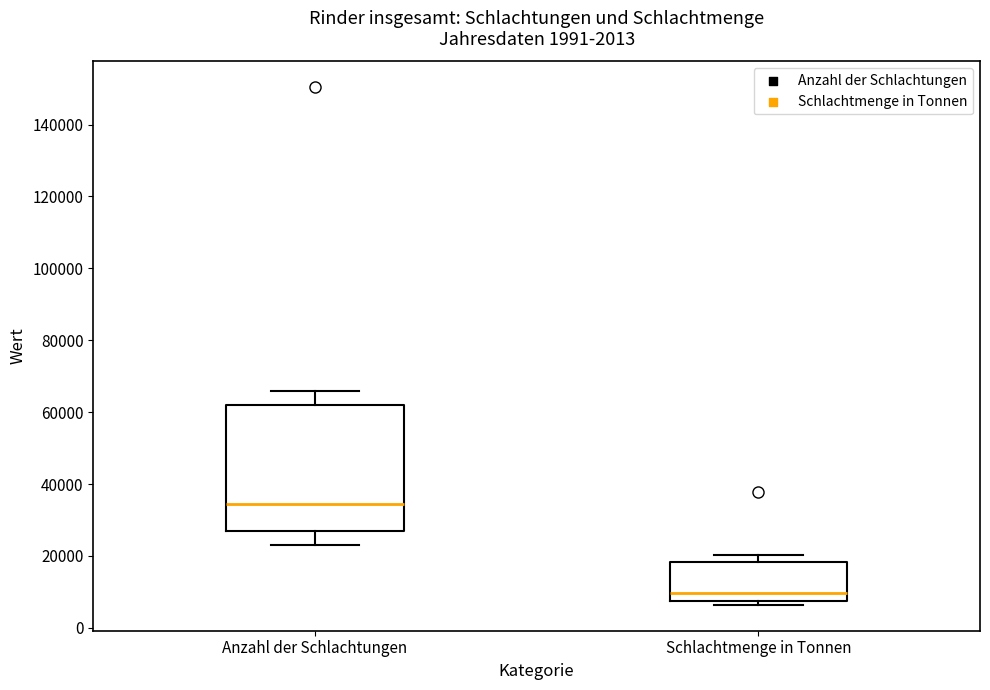

Reading left to right, transcribe this box plot: for each box, give where its median line is, the range the box spans, and where its two whiskers end, as read against the y-axis. The values are not printed on the chart, so give them approximately, as read against the axis.

Anzahl der Schlachtungen: median 34000, box 26000 to 62000, whiskers 22000 to 66000
Schlachtmenge in Tonnen: median 10000, box 8000 to 18000, whiskers 6000 to 20000